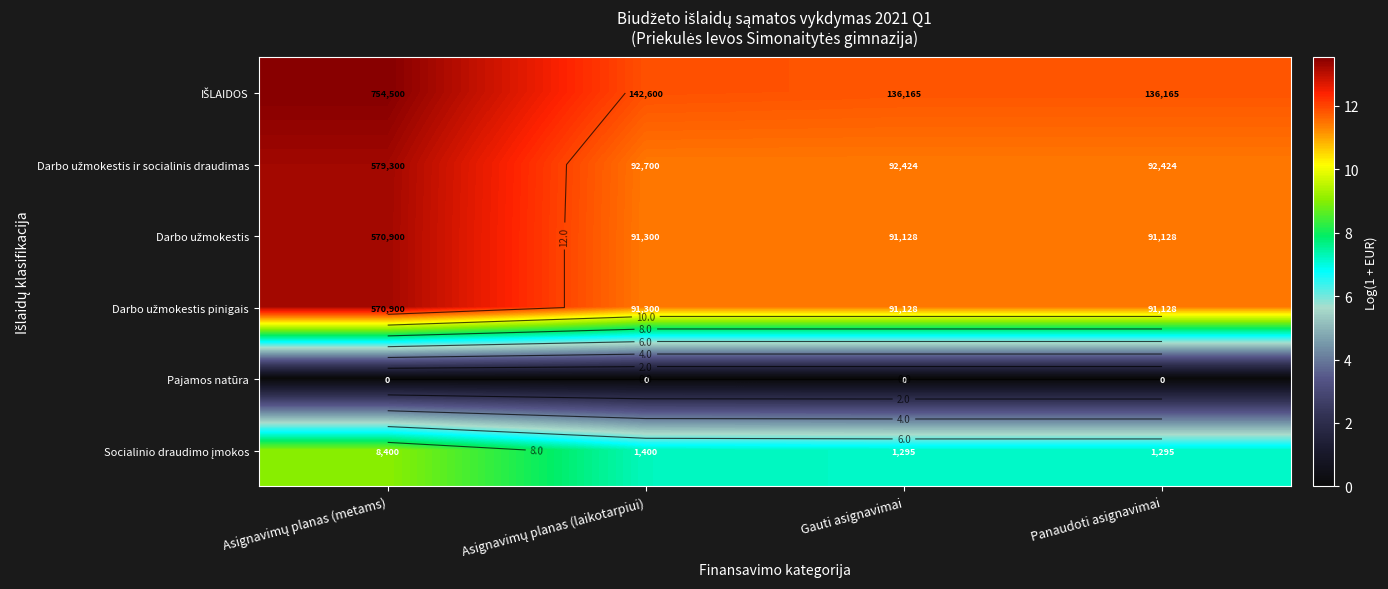

The IŠLAIDOS series shows 11.8 at Panaudoti asignavimai. True or false?

True